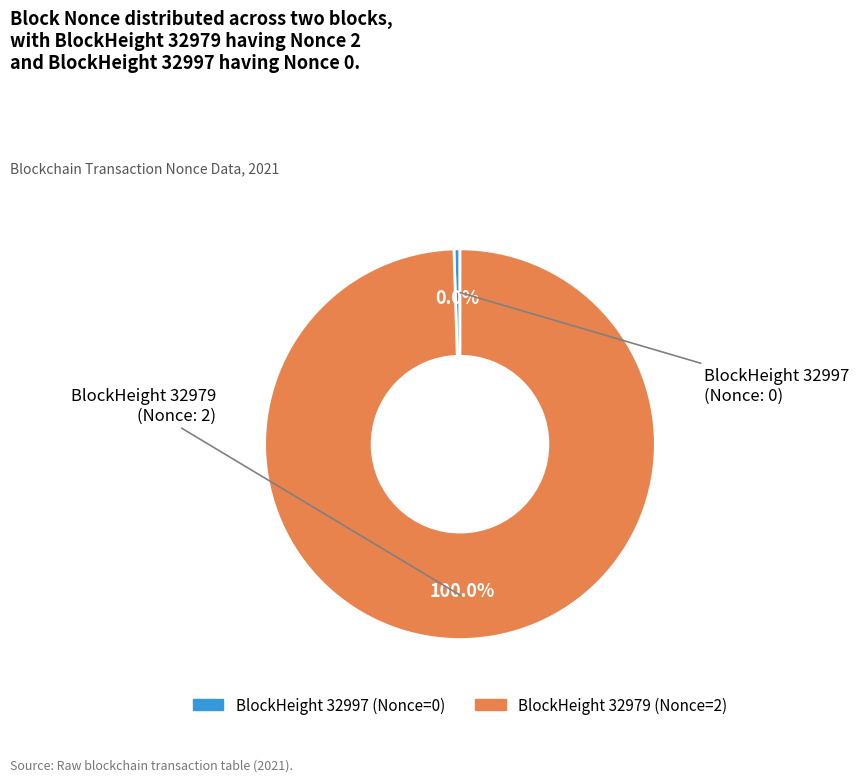

Is it true that 32997 is 0% of the pie?

True